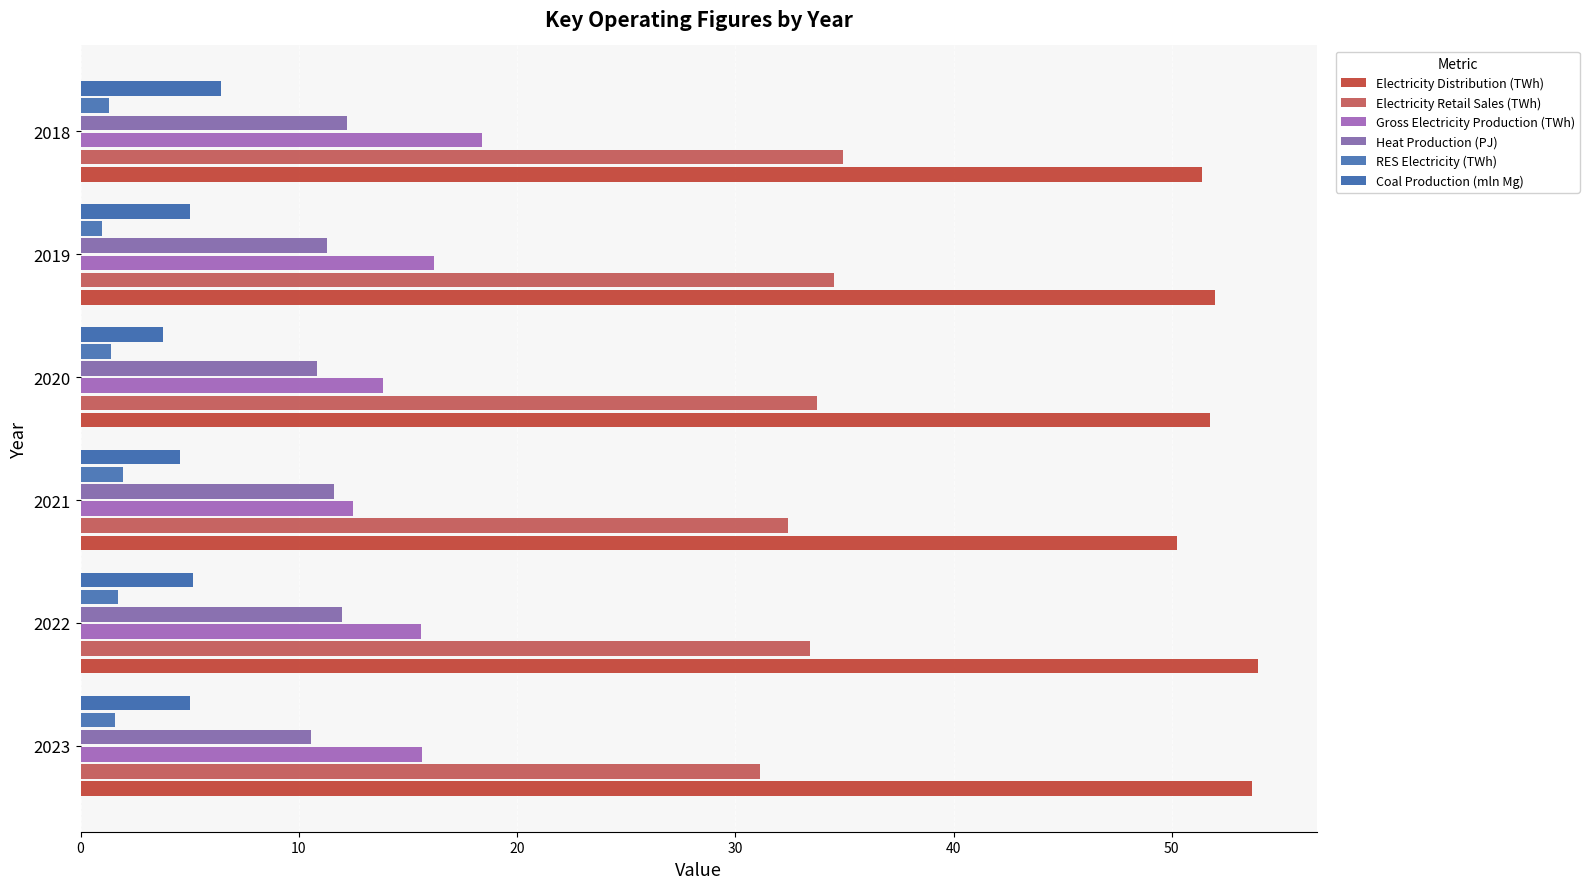

List the series in order of their peak value, highest first.

Electricity Distribution (TWh), Electricity Retail Sales (TWh), Gross Electricity Production (TWh), Heat Production (PJ), Coal Production (mln Mg), RES Electricity (TWh)